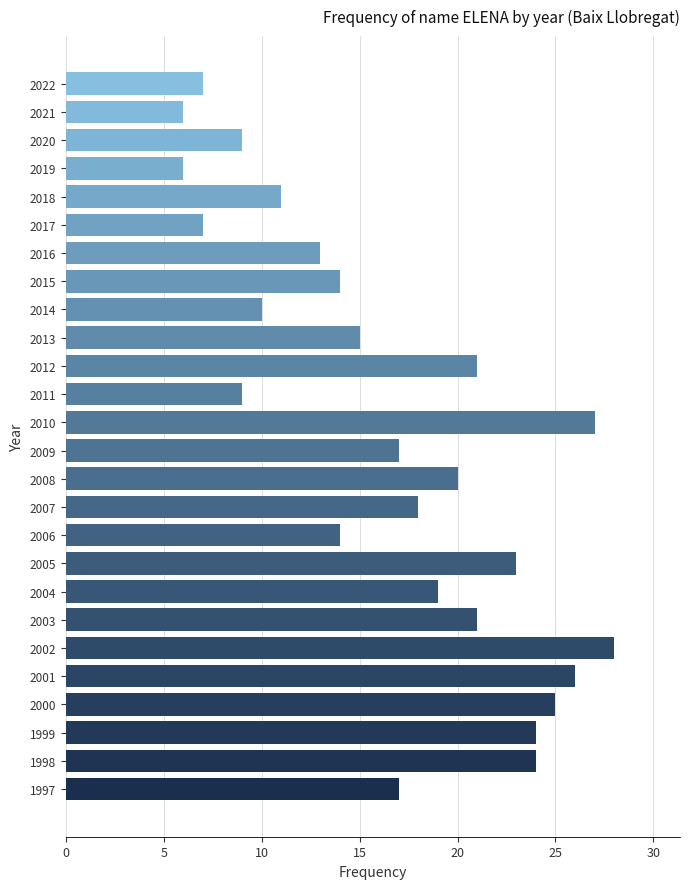

How many distinct data groups are displayed?

1